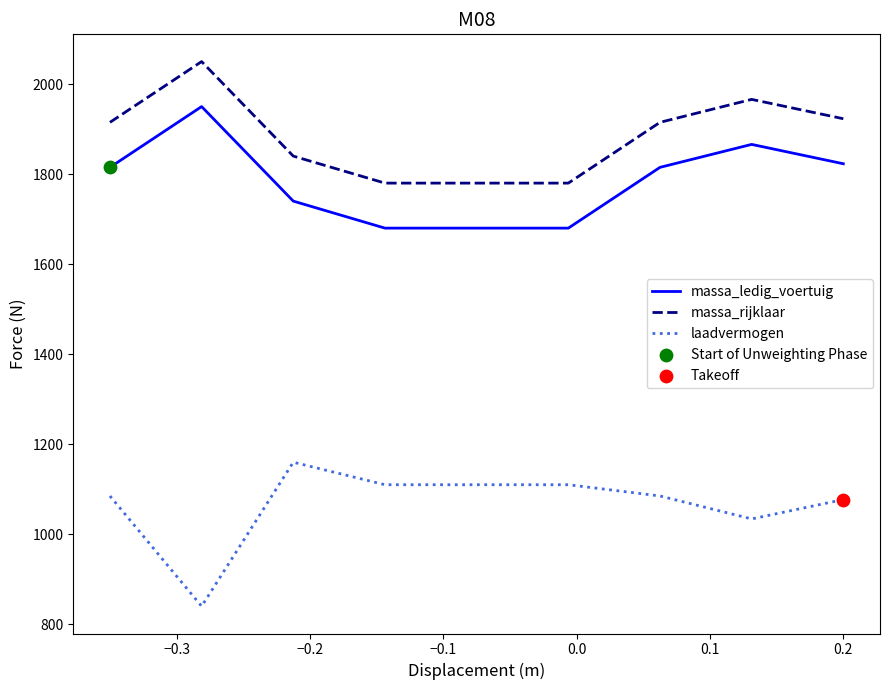

Which series has the largest total across all categories?

massa_rijklaar